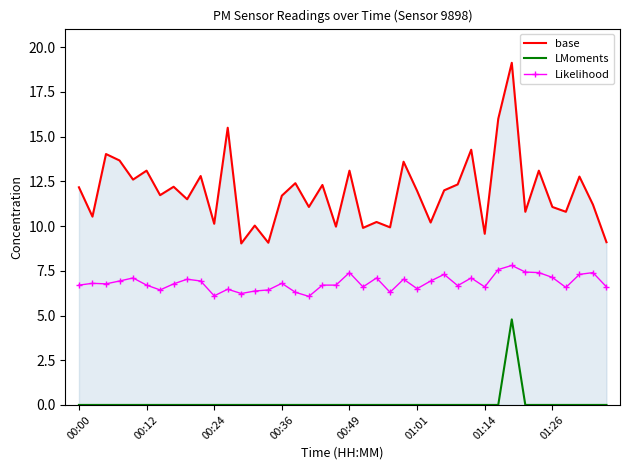

What is the maximum value for Likelihood?

7.8